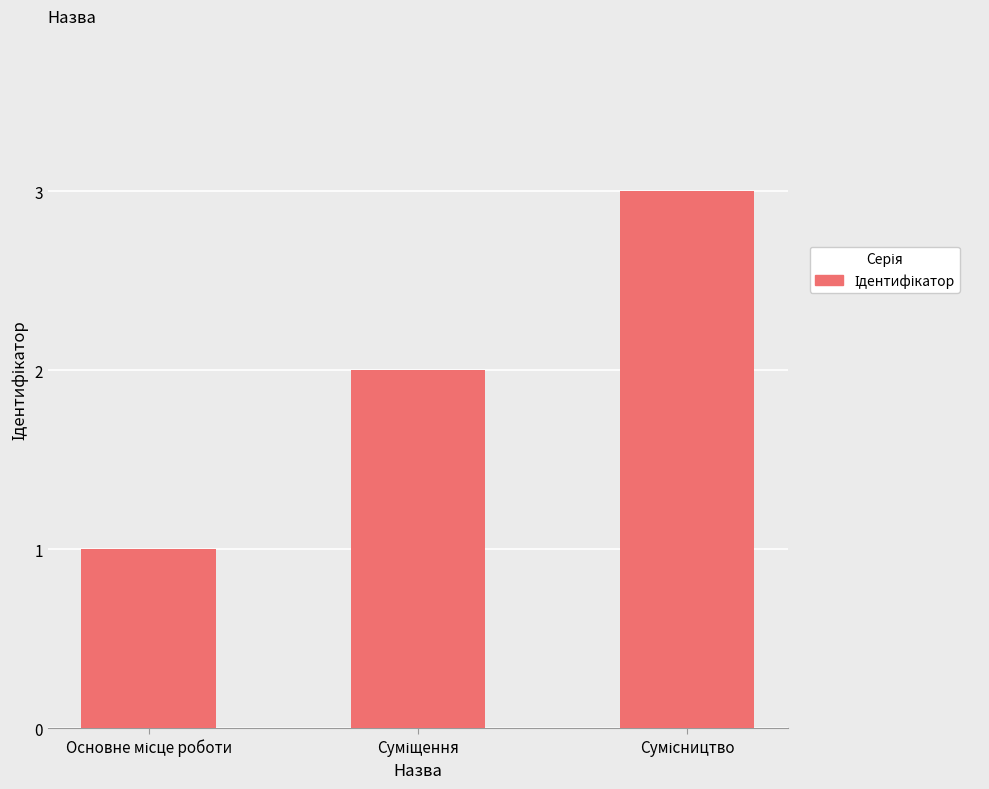

What is the greatest value displayed?

3